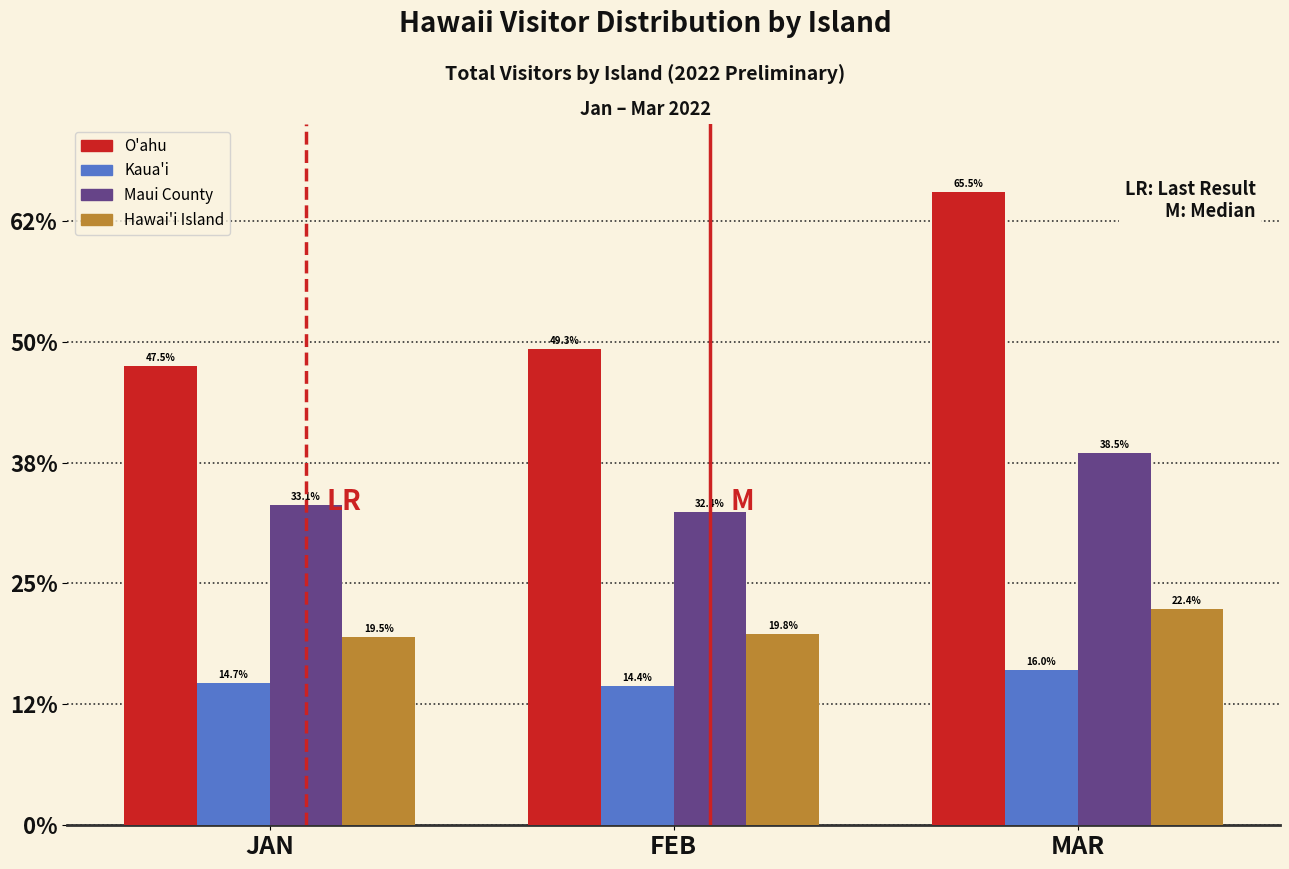

Does the chart contain any negative values?

No